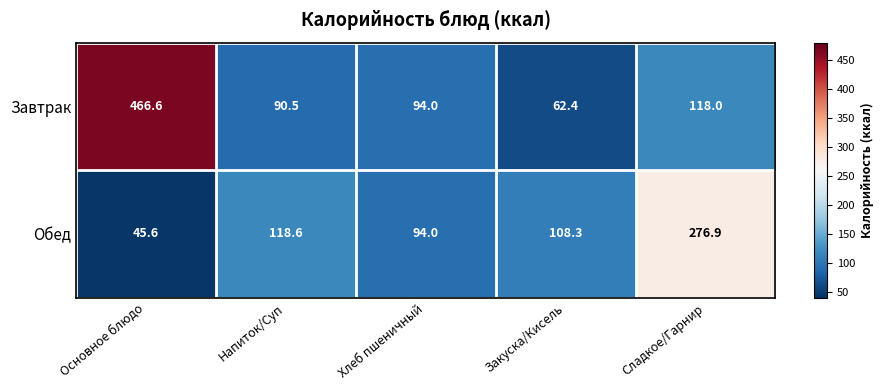

What is the difference between the Завтрак values at Напиток/Суп and Сладкое/Гарнир?

27.5